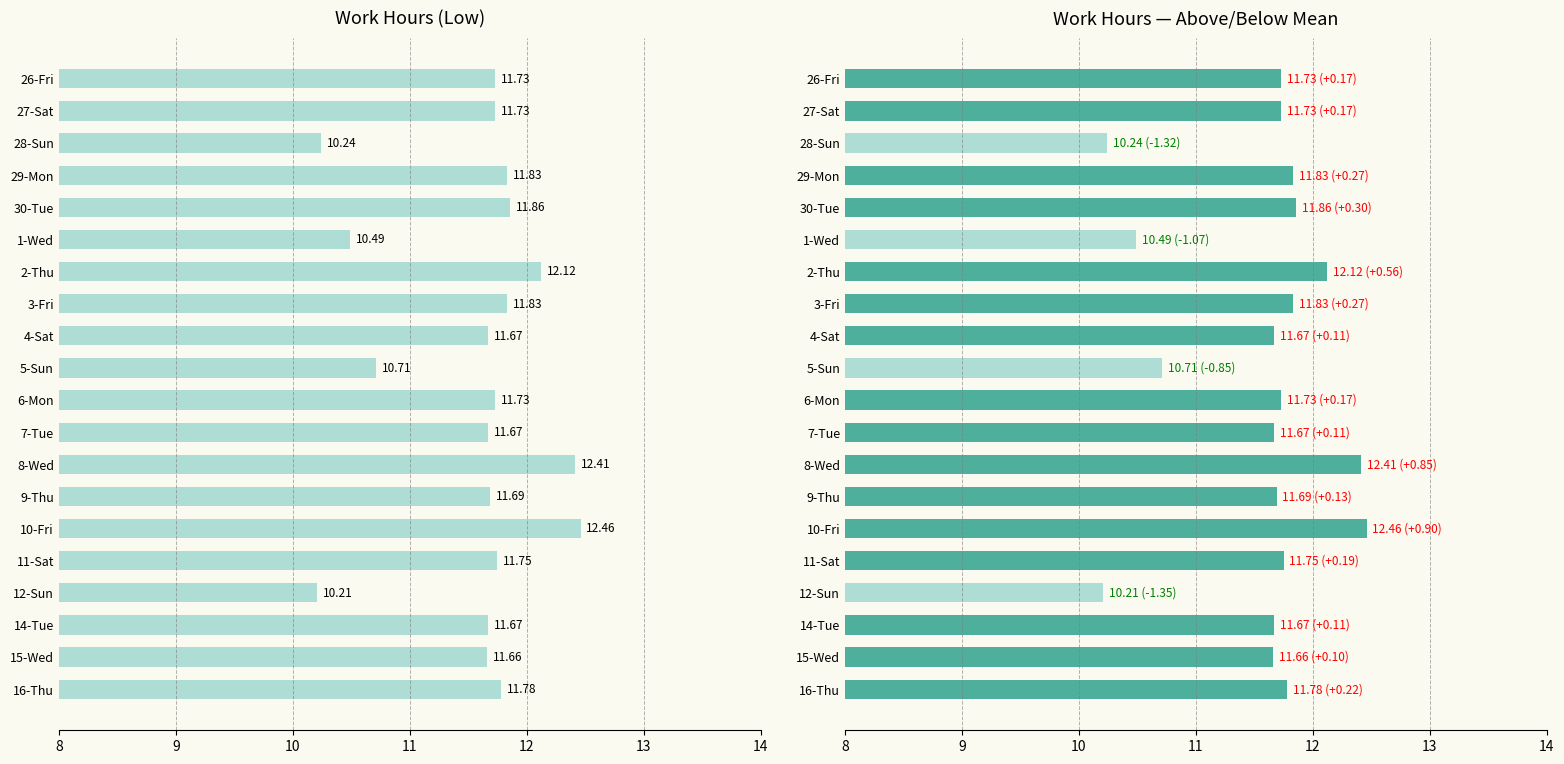

At how many categories does at least one series exceed 11?

16